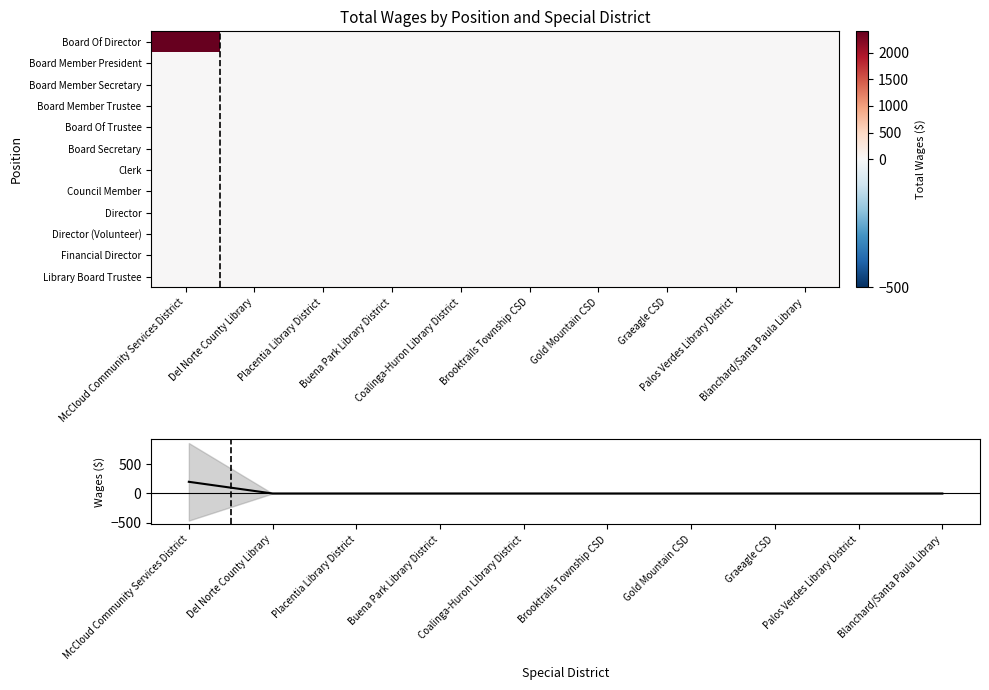

Is the value of Mean Wages at Palos Verdes Library District greater than the value of Council Member at Blanchard/Santa Paula Library?

No